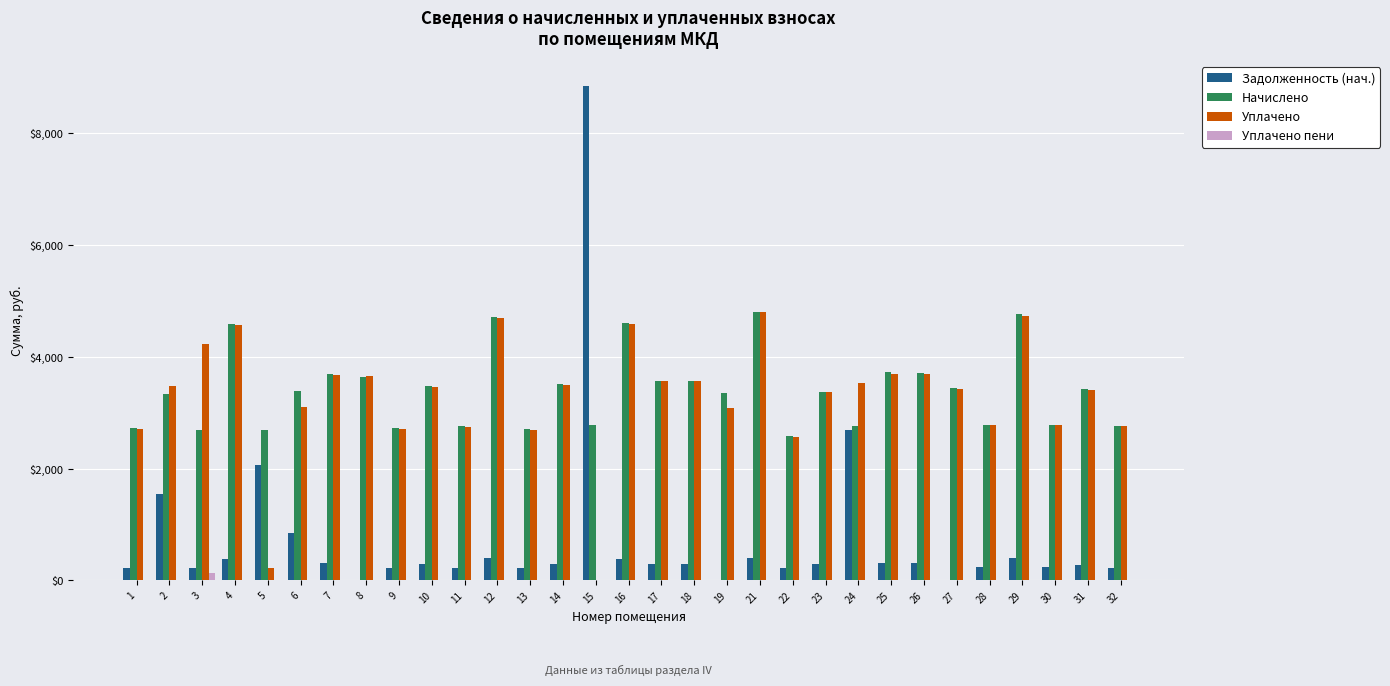

What is the total value across all series at 14?

7313.8